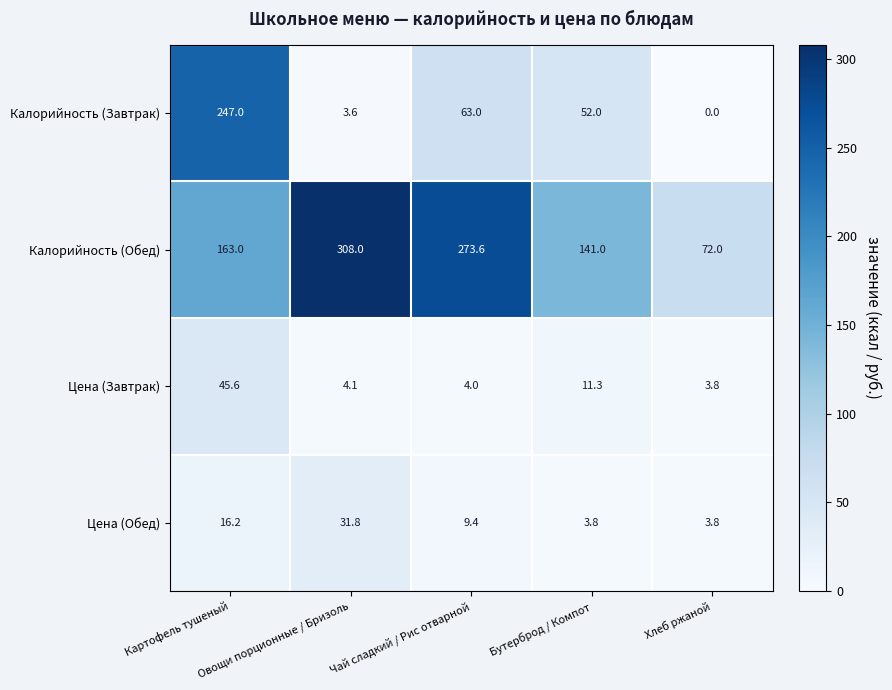

Rank the series by their maximum value, from highest to lowest.

Калорийность (Обед), Калорийность (Завтрак), Цена (Завтрак), Цена (Обед)